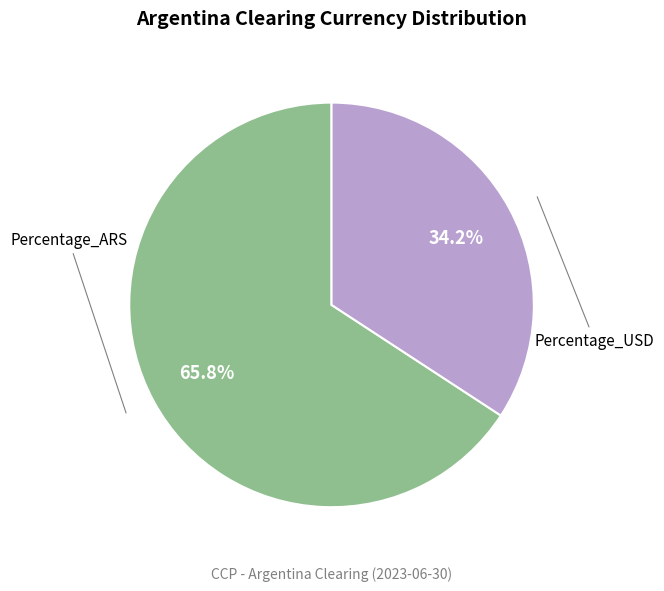

How many segments does this pie chart have?

2